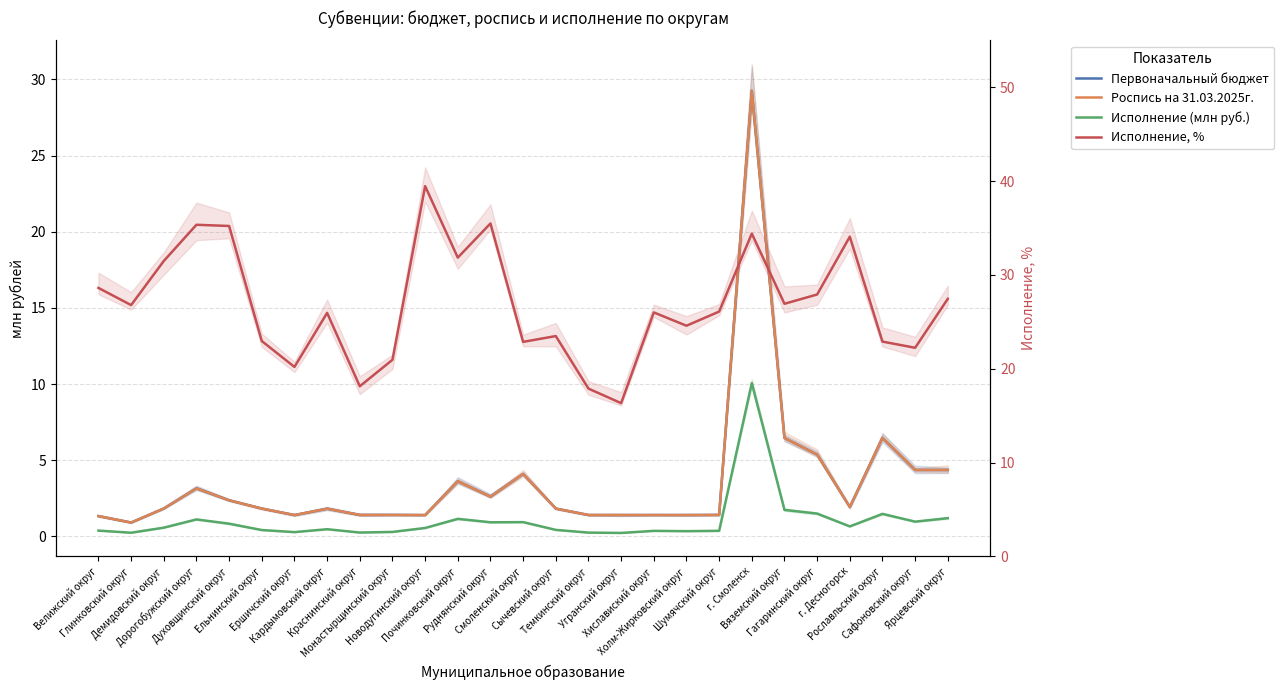

At how many categories does at least one series exceed 17?

26